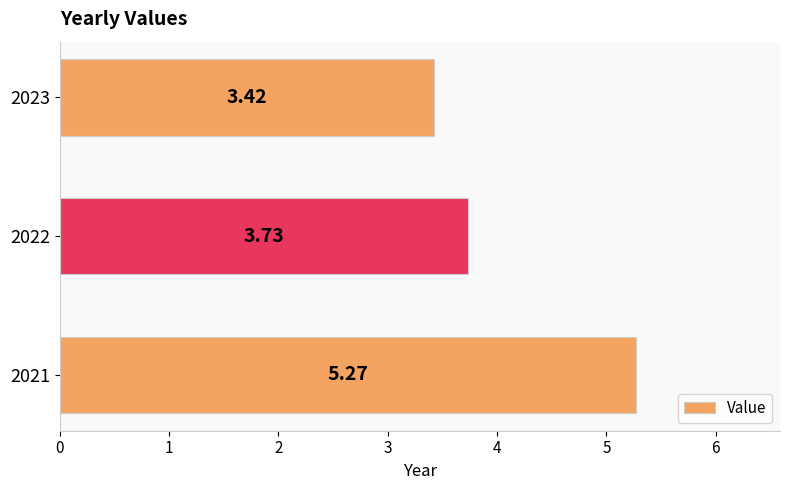

What is the sum of all values?

12.4